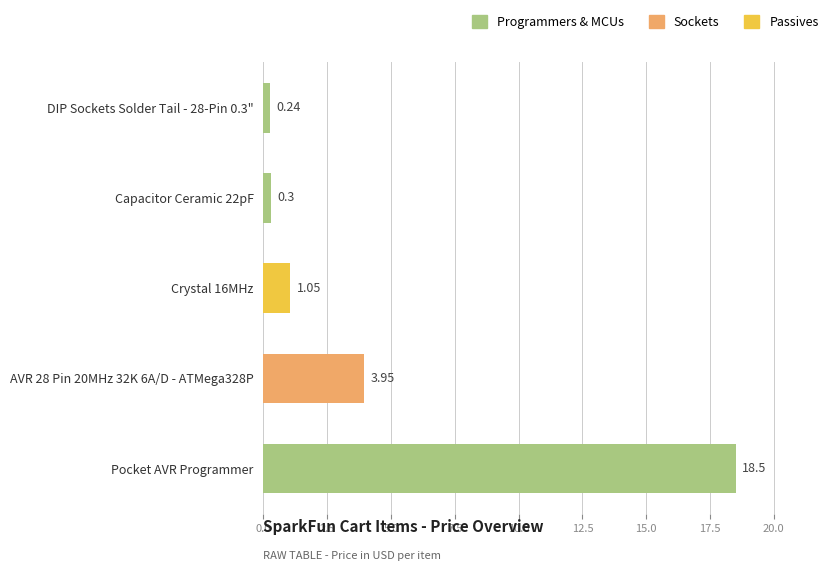

Approximately how many times larger is the value at AVR 28 Pin 20MHz 32K 6A/D - ATMega328P compared to Crystal 16MHz?

3.8